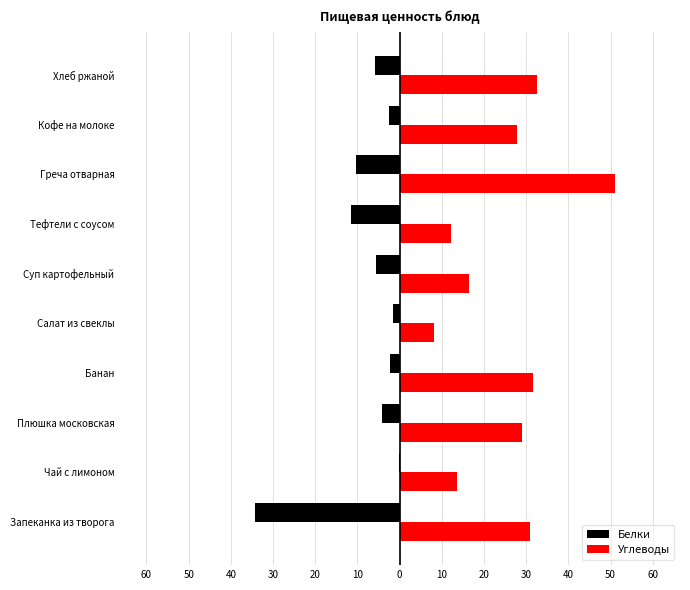

What are all the series names shown in the legend?

Белки, Углеводы